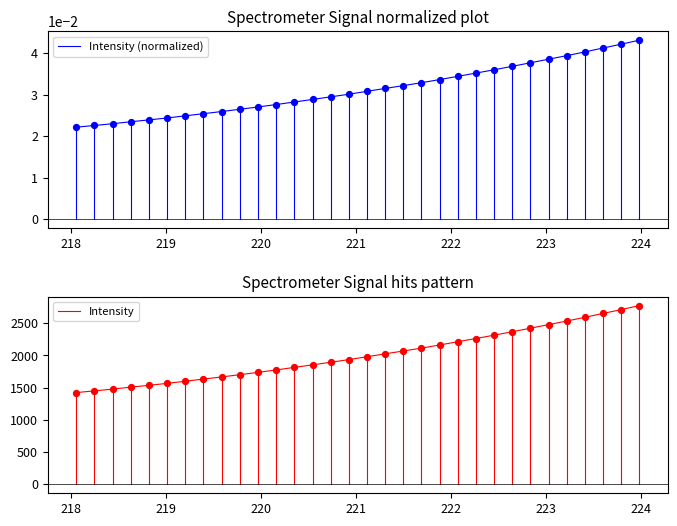

Which series has the largest total across all categories?

Intensity